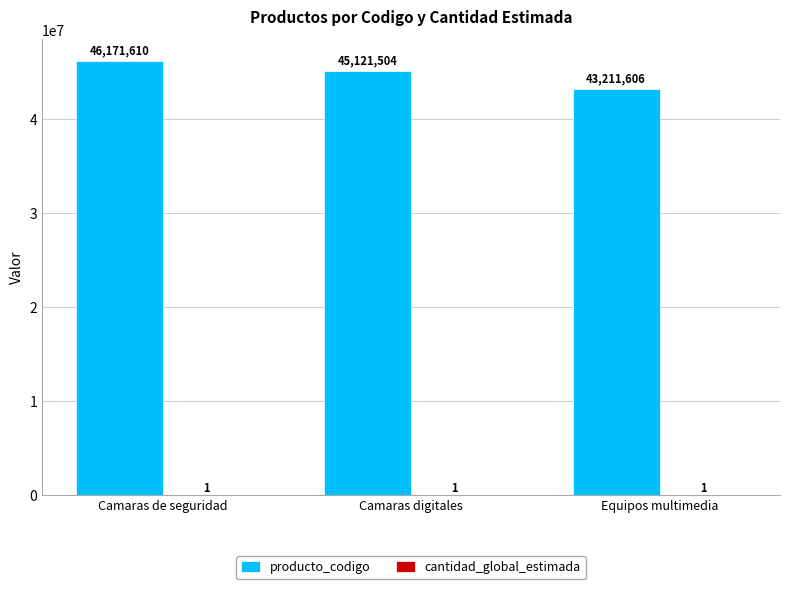

What is the greatest value displayed?

46171610